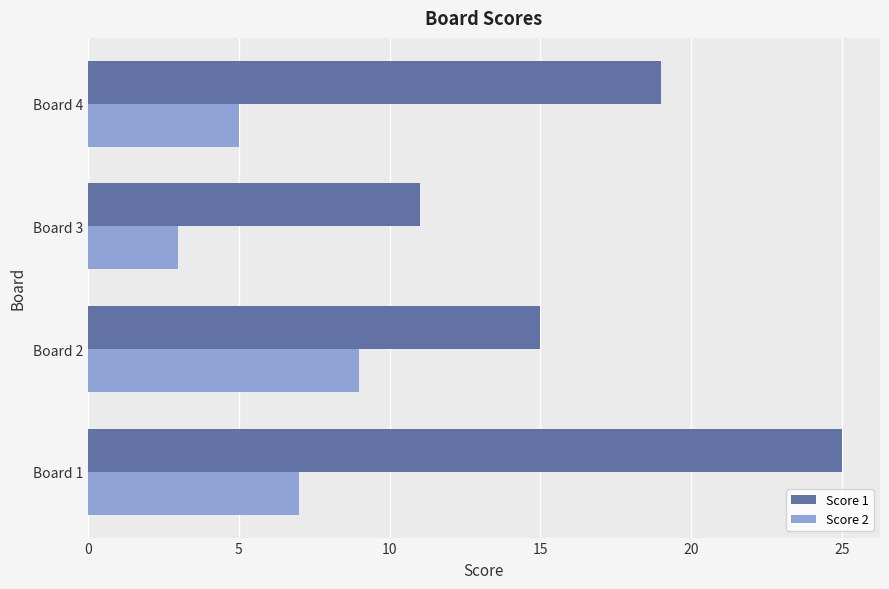

Which series changed the most between Board 2 and Board 3?

Score 2